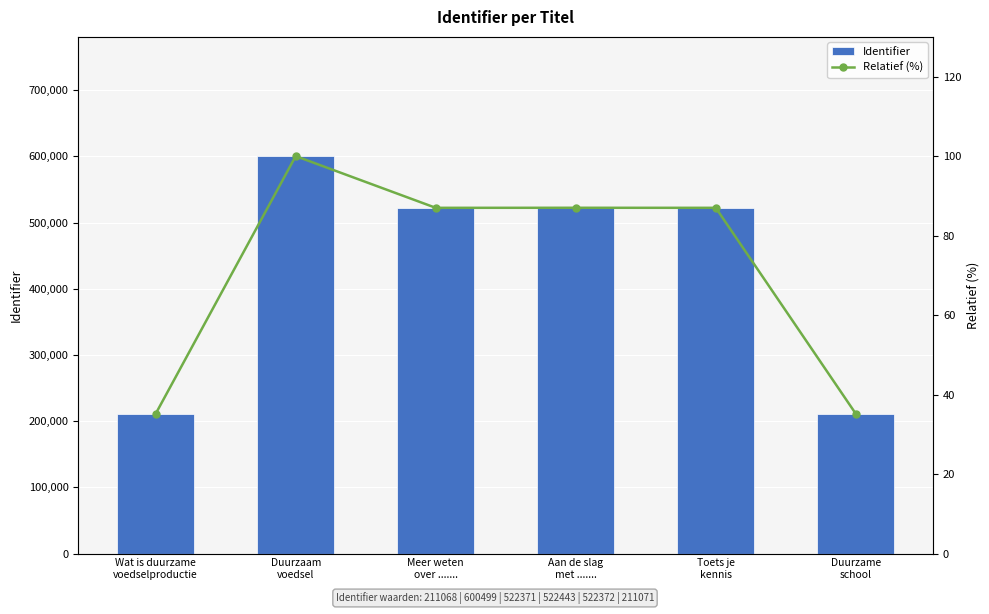

The Relatief (%) series shows 100.0 at Duurzaam
voedsel. True or false?

True